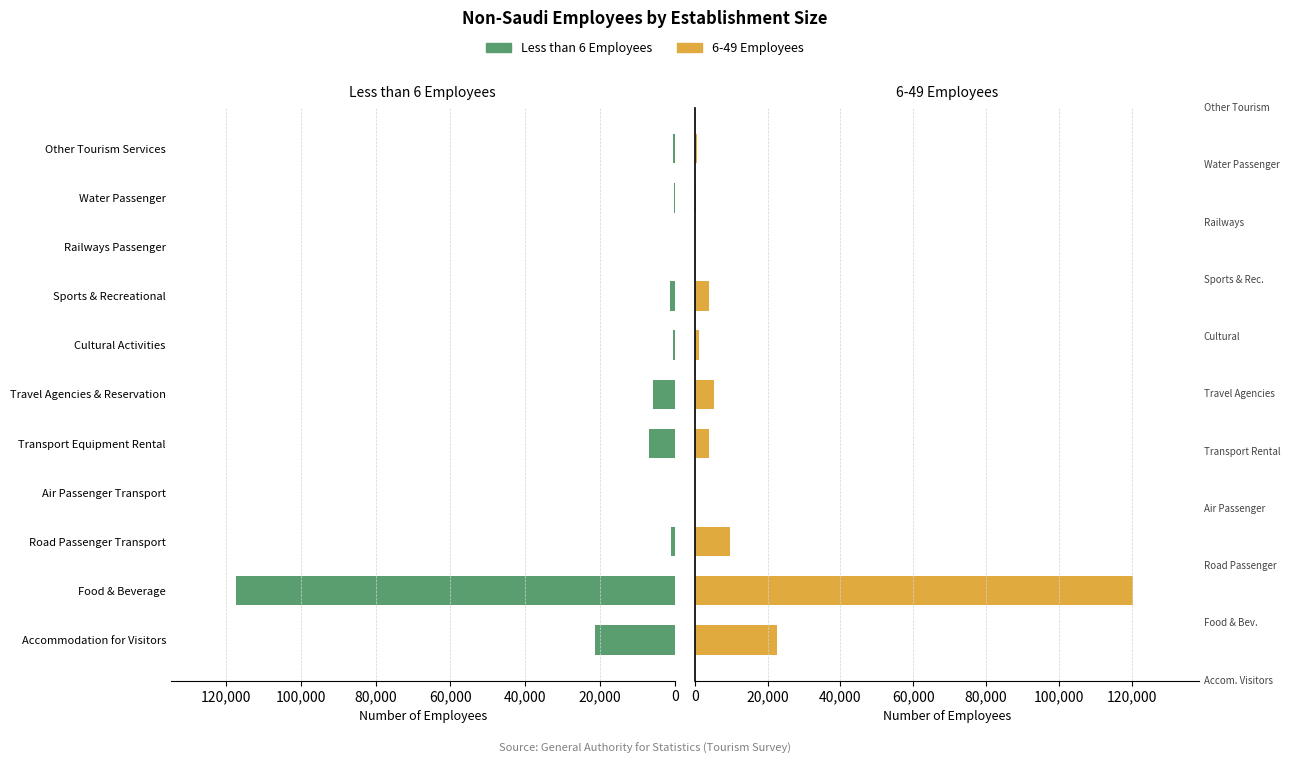

At Road Passenger Transport, list the series in order from largest to smallest.

6-49 Employees, Less than 6 Employees